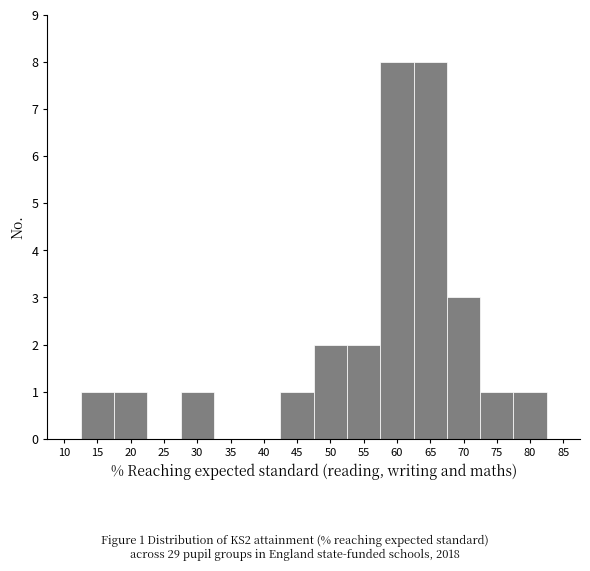

Reading left to right, transcribe all the data shown in this chart.

10=0	15=1	20=1	25=0	30=1	35=0	40=0	45=1	50=2	55=2	60=8	65=8	70=3	75=1	80=1	85=0